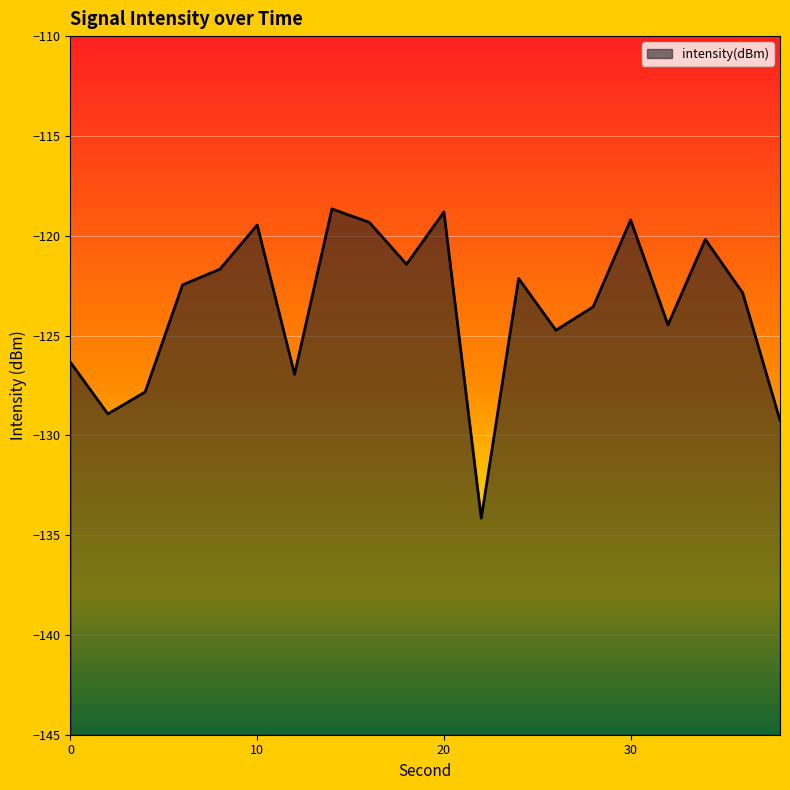

What is the approximate value at 28?

-123.6